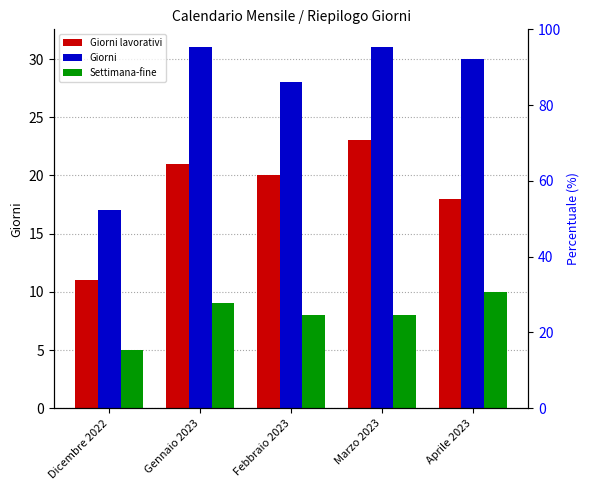

At which category is the sum across all series the highest?

Marzo 2023